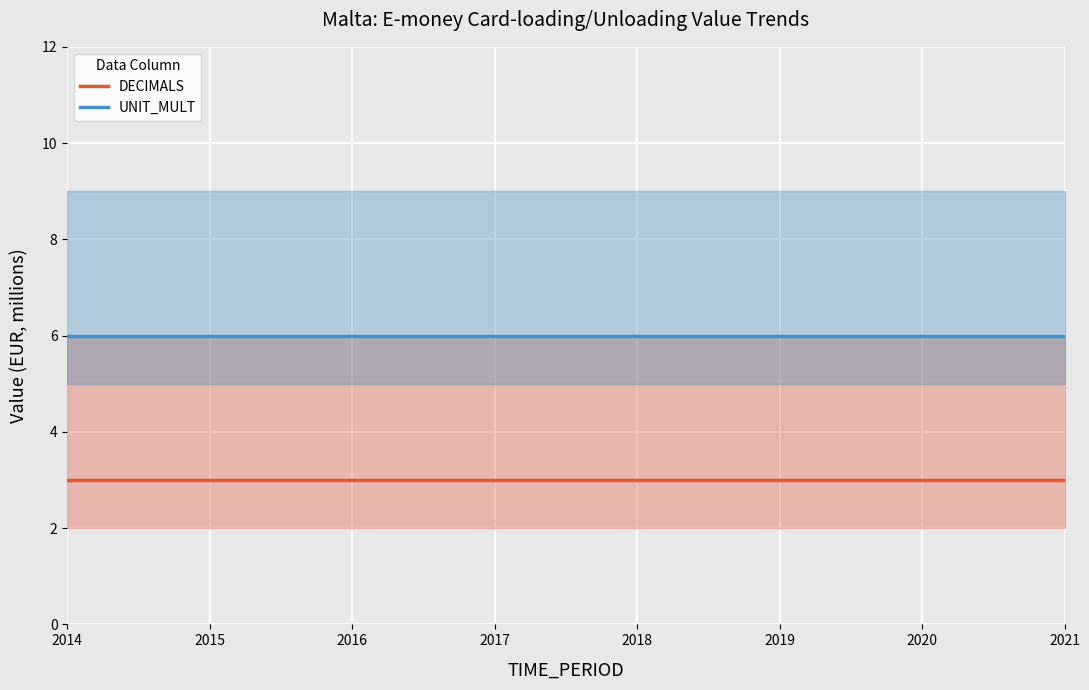

Rank the series at 2018 from lowest to highest value.

DECIMALS, UNIT_MULT